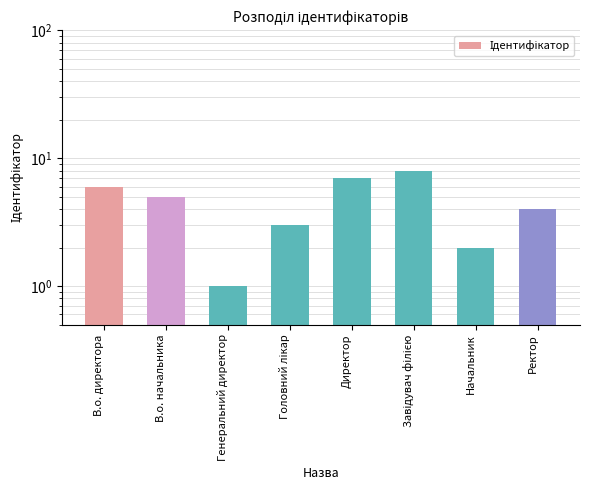

How many series are shown in this chart?

1